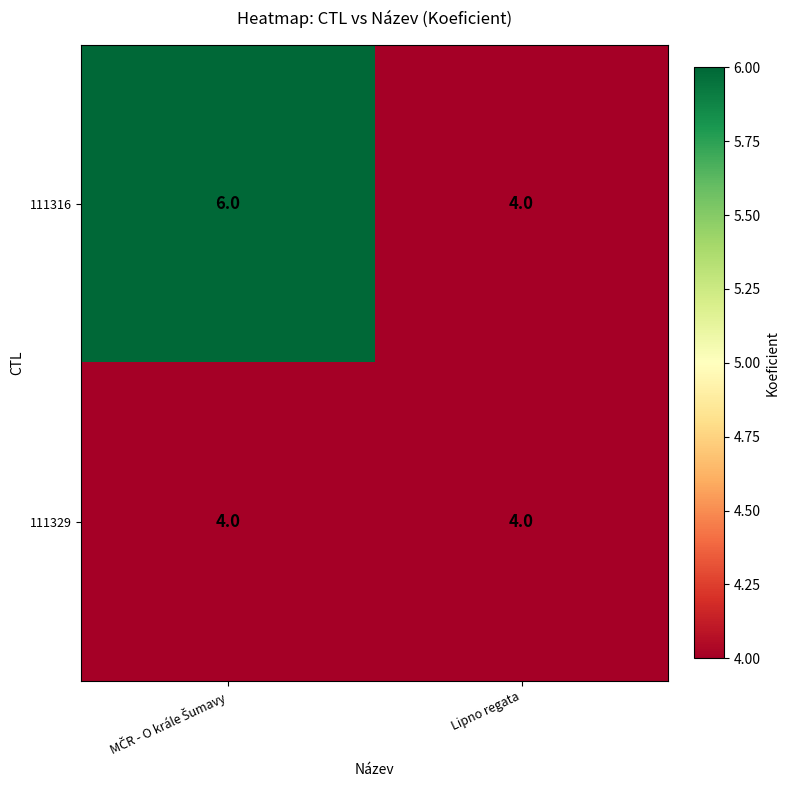

What is the greatest value displayed?

6